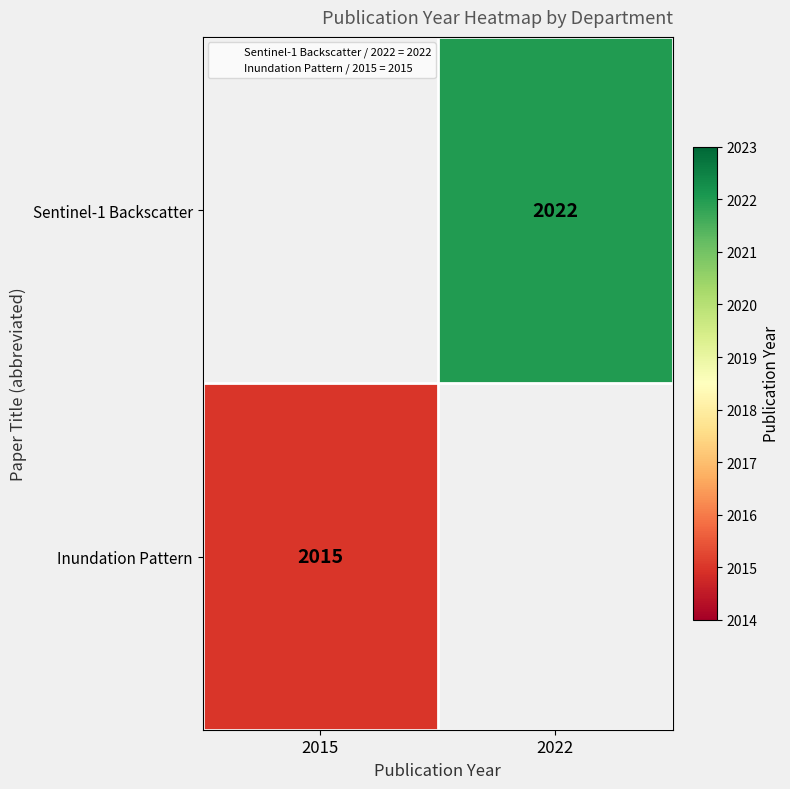

Rank the series by their maximum value, from highest to lowest.

Sentinel-1 Backscatter, Inundation Pattern